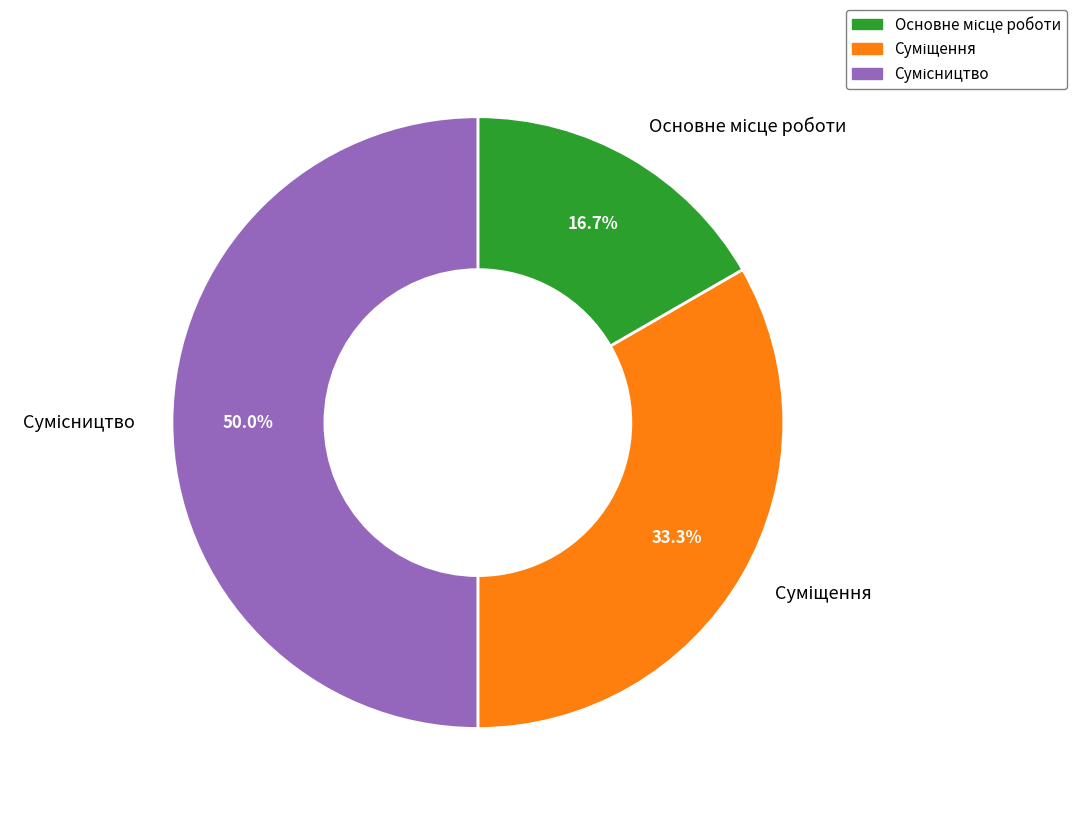

True or false: Сумісництво accounts for 50% of the total.

True